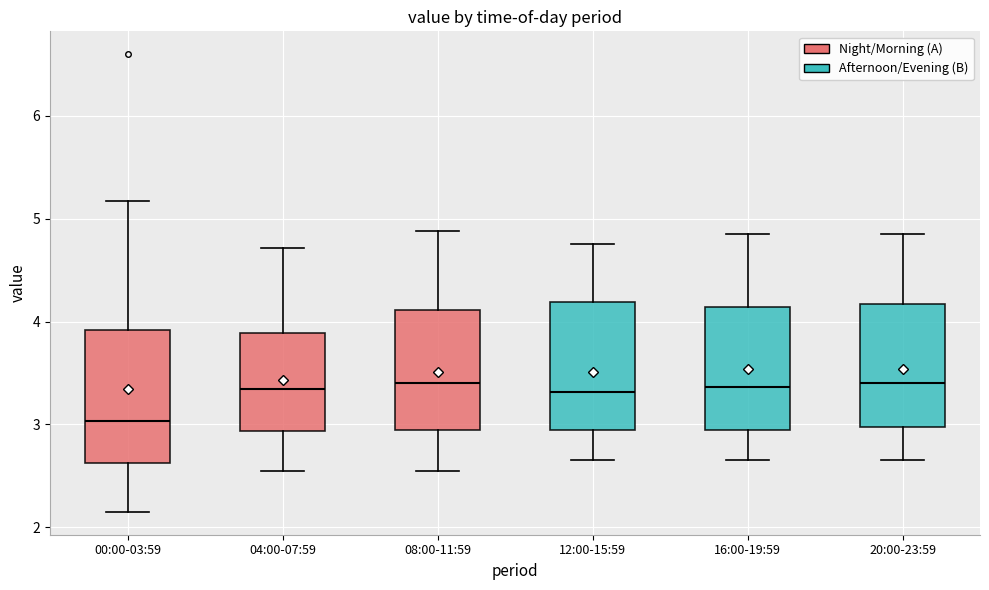

Reading left to right, read every box against the y-axis: the position of its median line, the range the box covers, and the ends of its whiskers. The values are not printed on the chart, so give them approximately, as read against the axis.

00:00-03:59: median 3.0, box 2.6 to 3.9, whiskers 2.2 to 5.2
04:00-07:59: median 3.3, box 2.9 to 3.9, whiskers 2.6 to 4.7
08:00-11:59: median 3.4, box 2.9 to 4.1, whiskers 2.6 to 4.9
12:00-15:59: median 3.3, box 2.9 to 4.2, whiskers 2.7 to 4.8
16:00-19:59: median 3.4, box 2.9 to 4.1, whiskers 2.7 to 4.9
20:00-23:59: median 3.4, box 3.0 to 4.2, whiskers 2.7 to 4.9